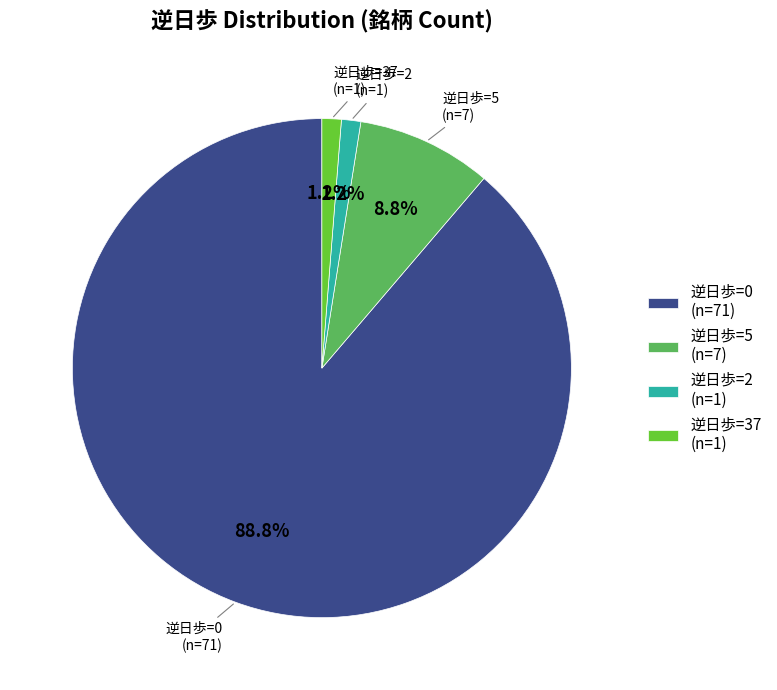

Which category has the biggest portion of the pie?

逆日歩=0 (n=71)